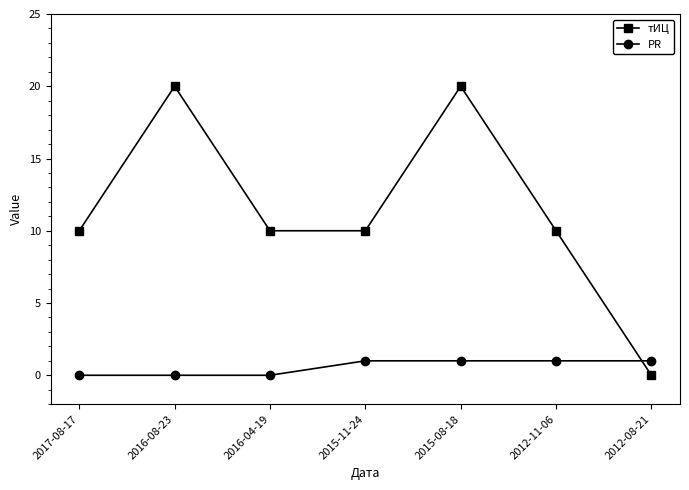

What are all the series names shown in the legend?

тИЦ, PR